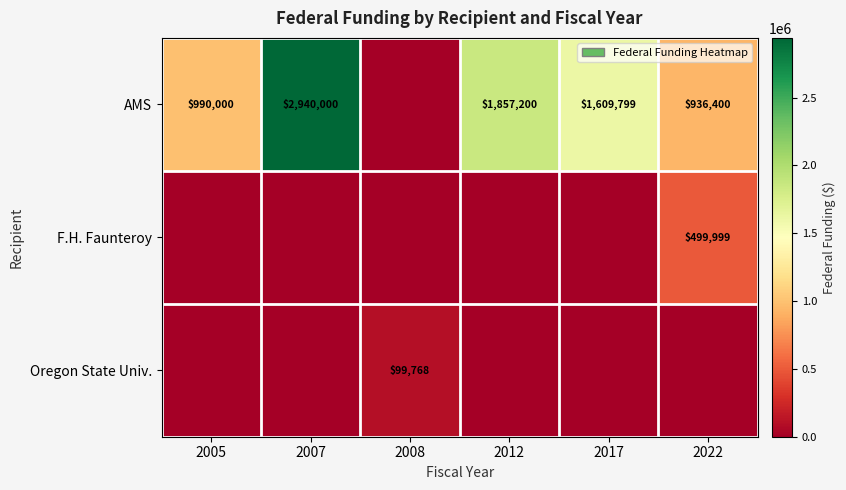

The value of F.H. Faunteroy at 2022 is 499999. True or false?

True